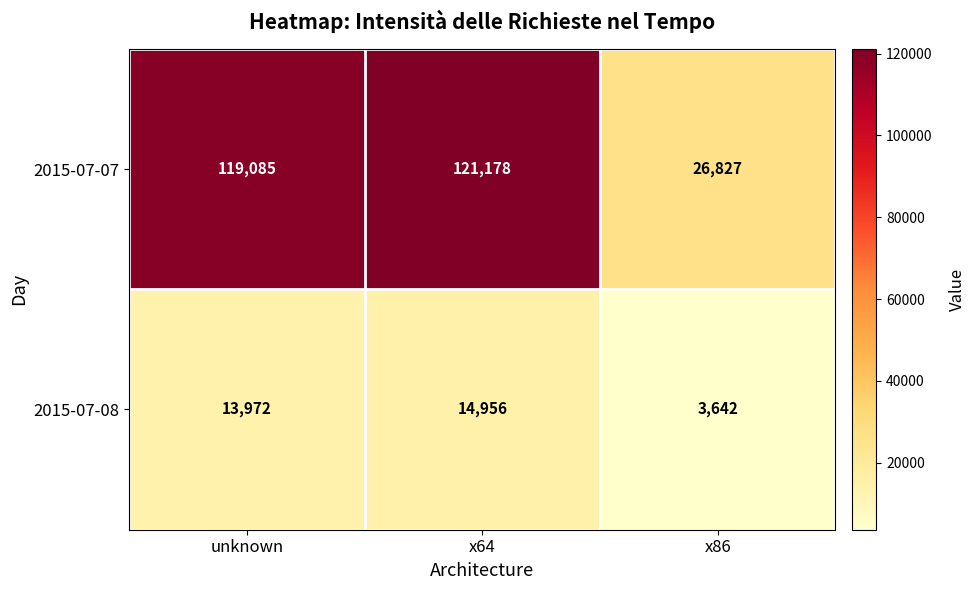

What is the difference between the 2015-07-08 values at x86 and x64?

11314